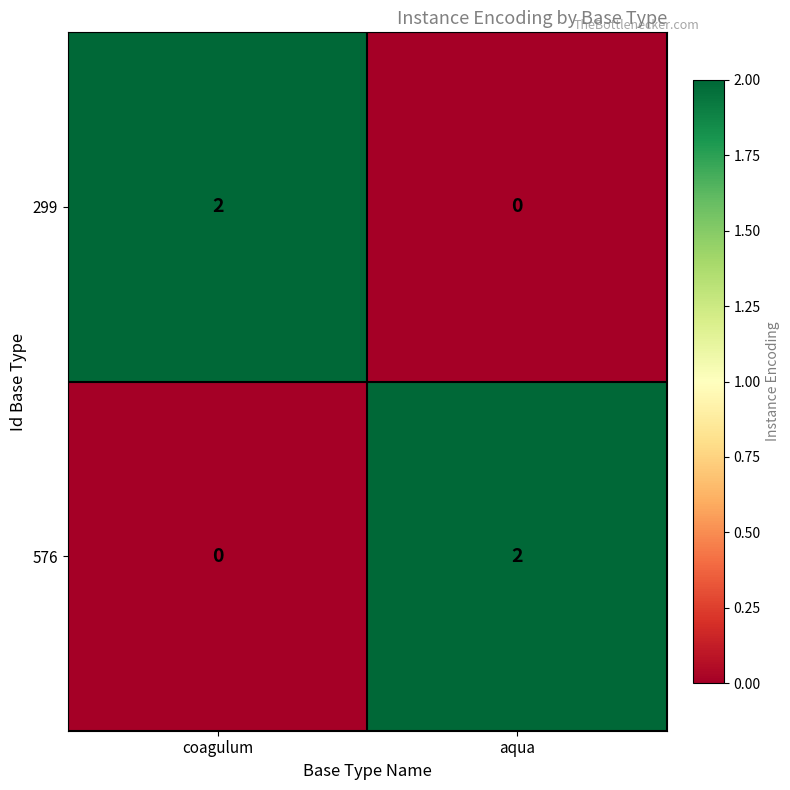

True or false: 299 has a value of 1 at coagulum.

False